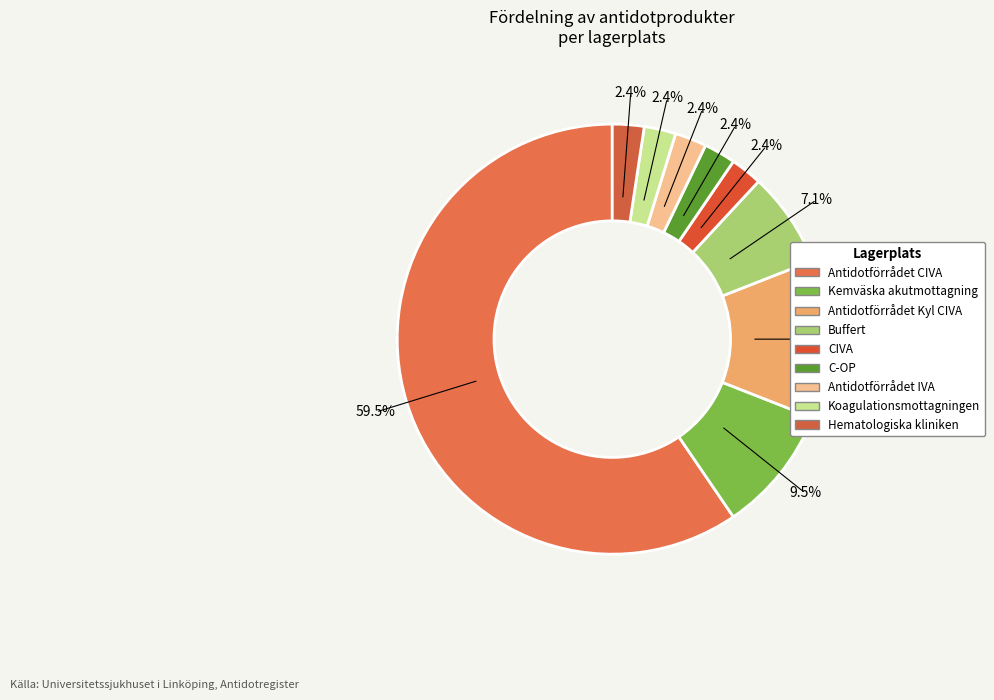

Combined, what portion of the pie is Buffert and Antidotförrådet CIVA?

66.7%